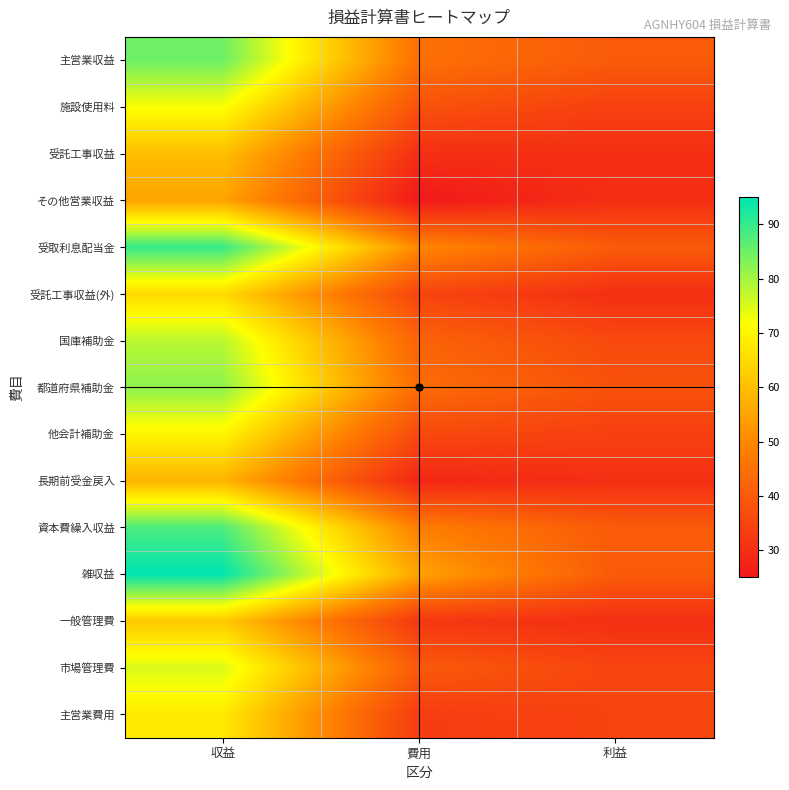

What is the total value across all series at 利益?

522